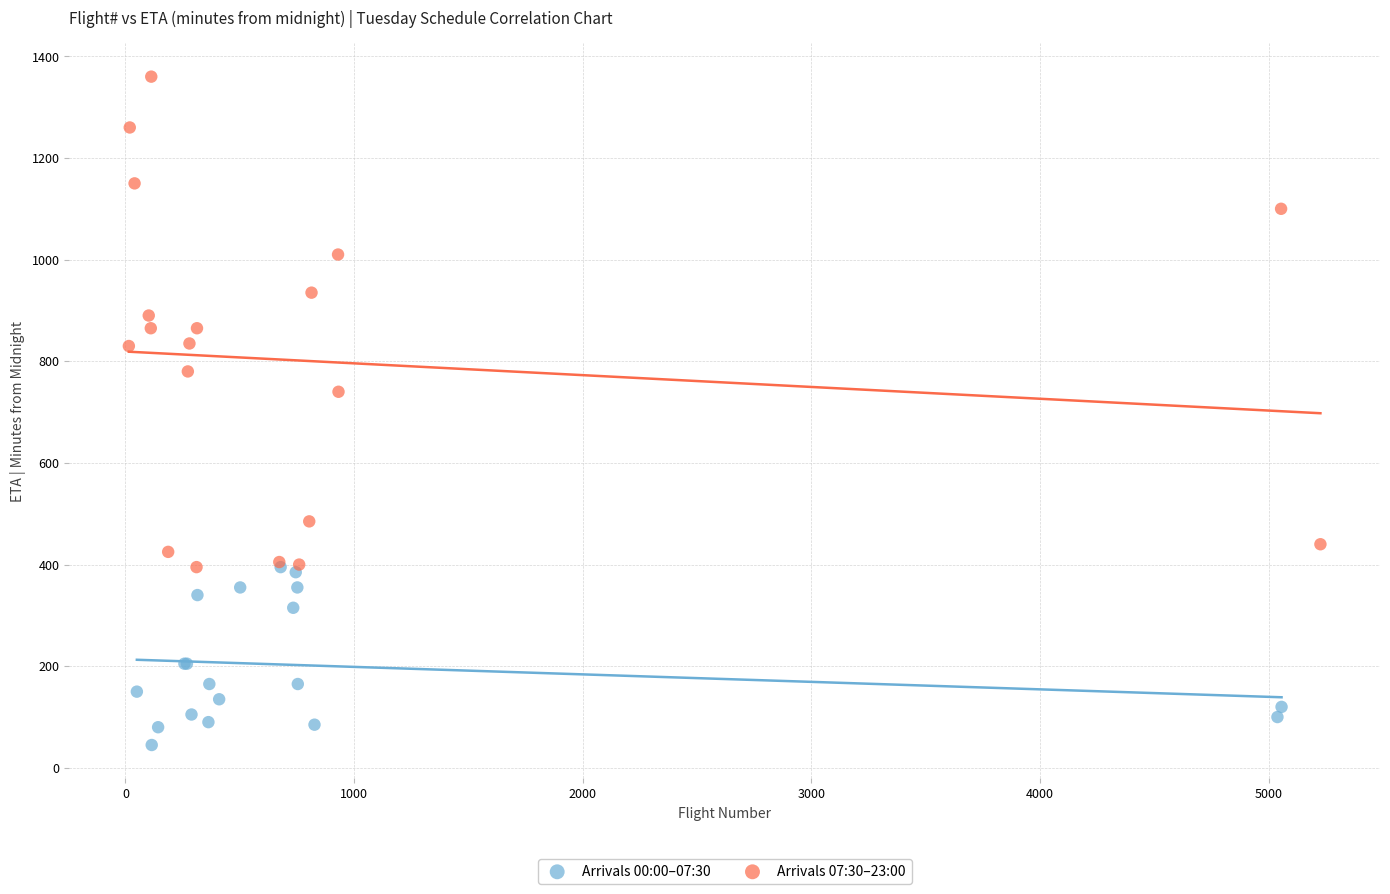

Which series contains the lowest Y value?

Arrivals 00:00–07:30